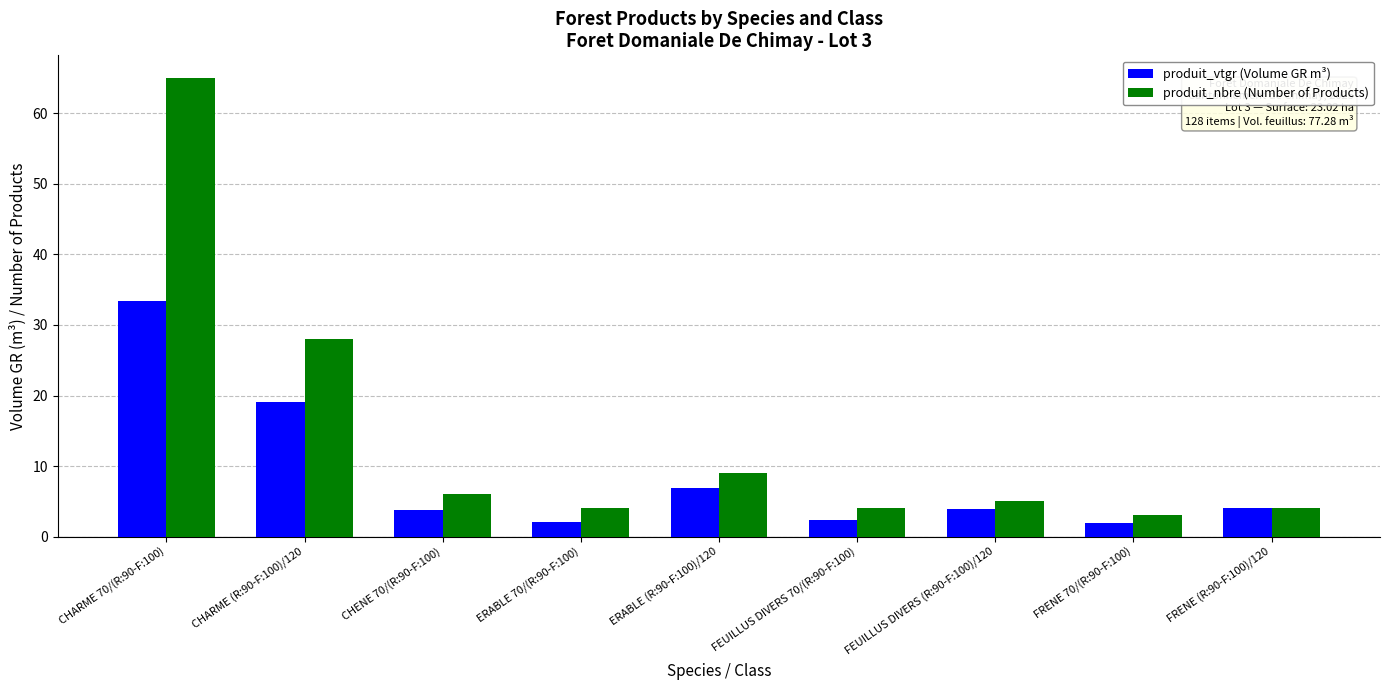

How many data points does each series have?

9